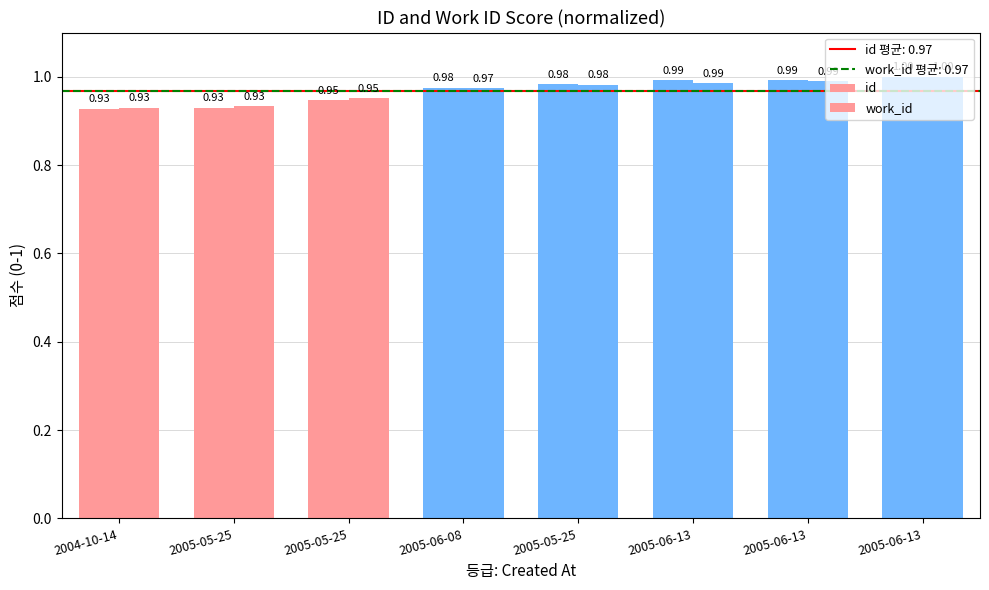

How many groups of bars are there?

8